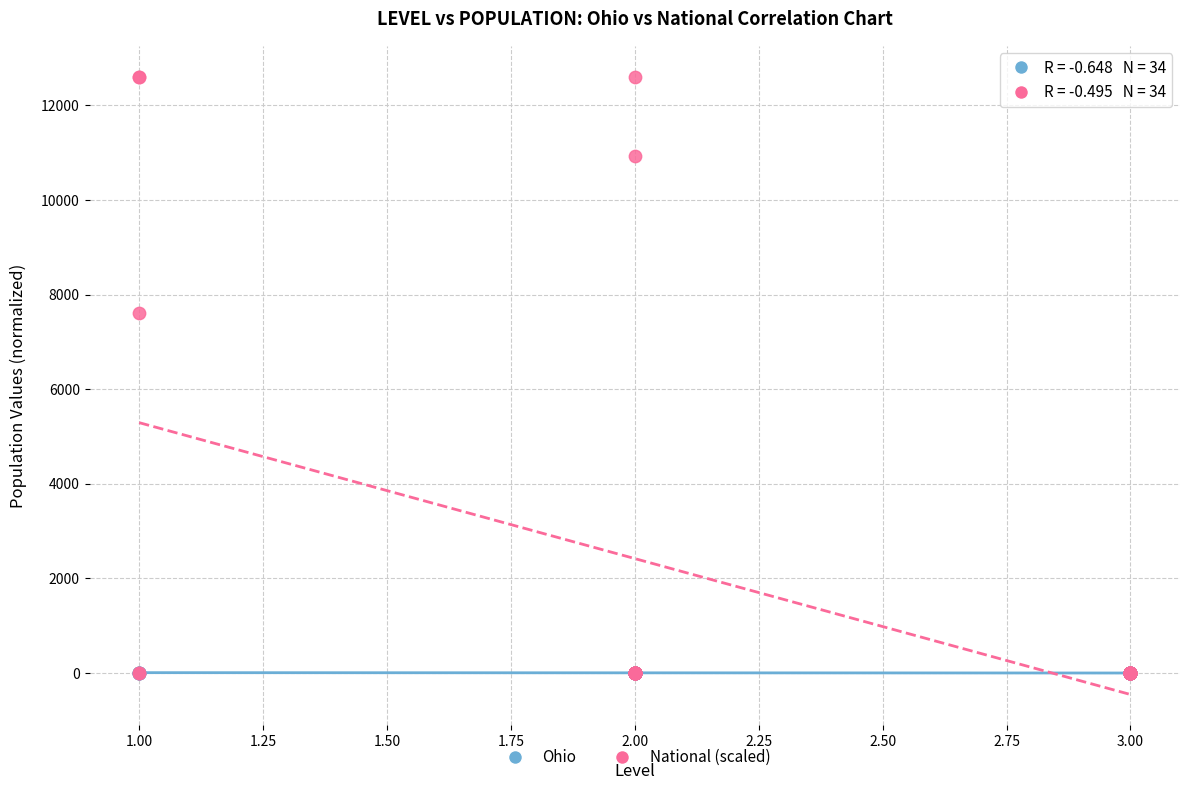

What are all the series names shown in the legend?

Ohio, National (scaled)